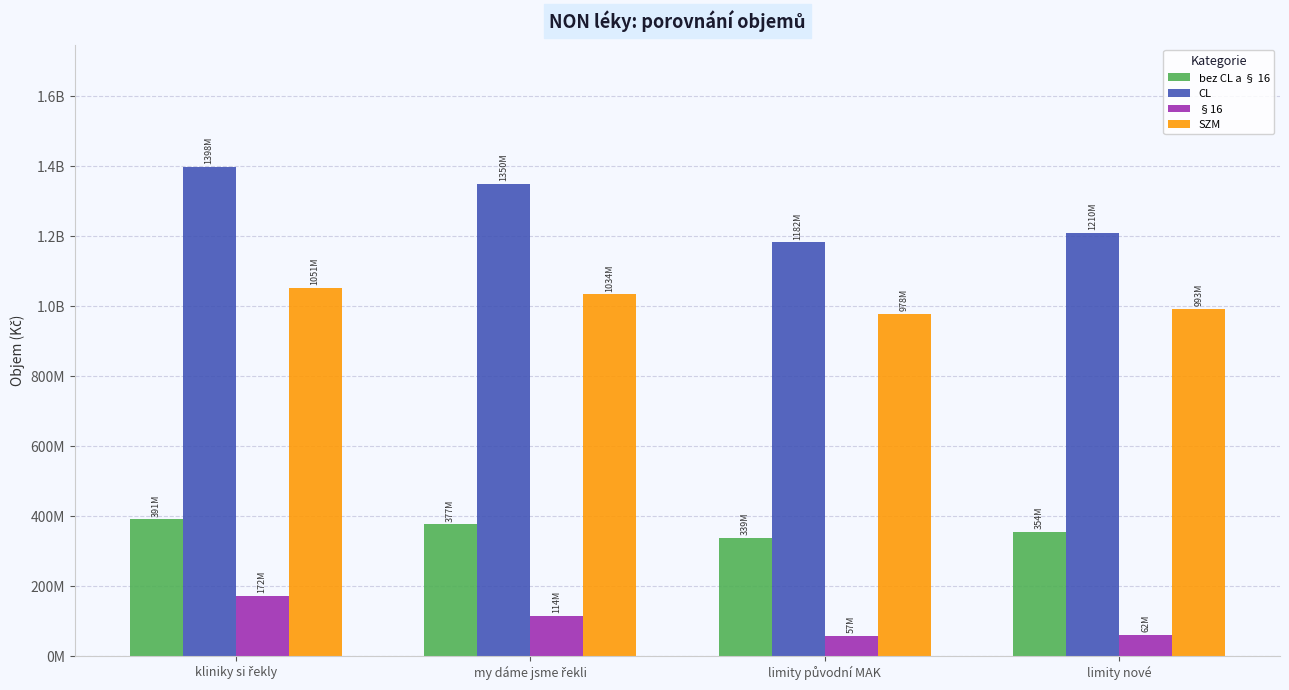

At how many categories does at least one series exceed 238036563?

4